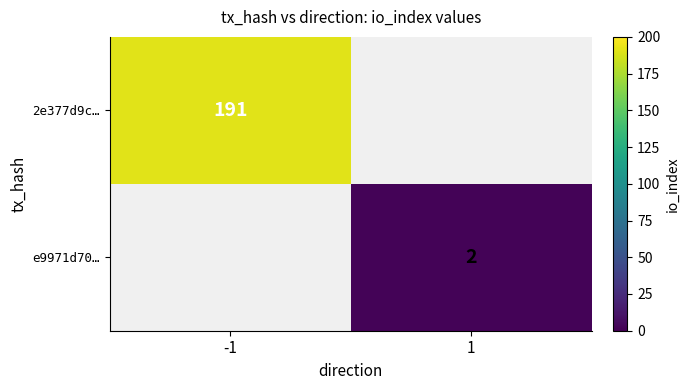

The e9971d70… series shows 2.9 at 1. True or false?

False